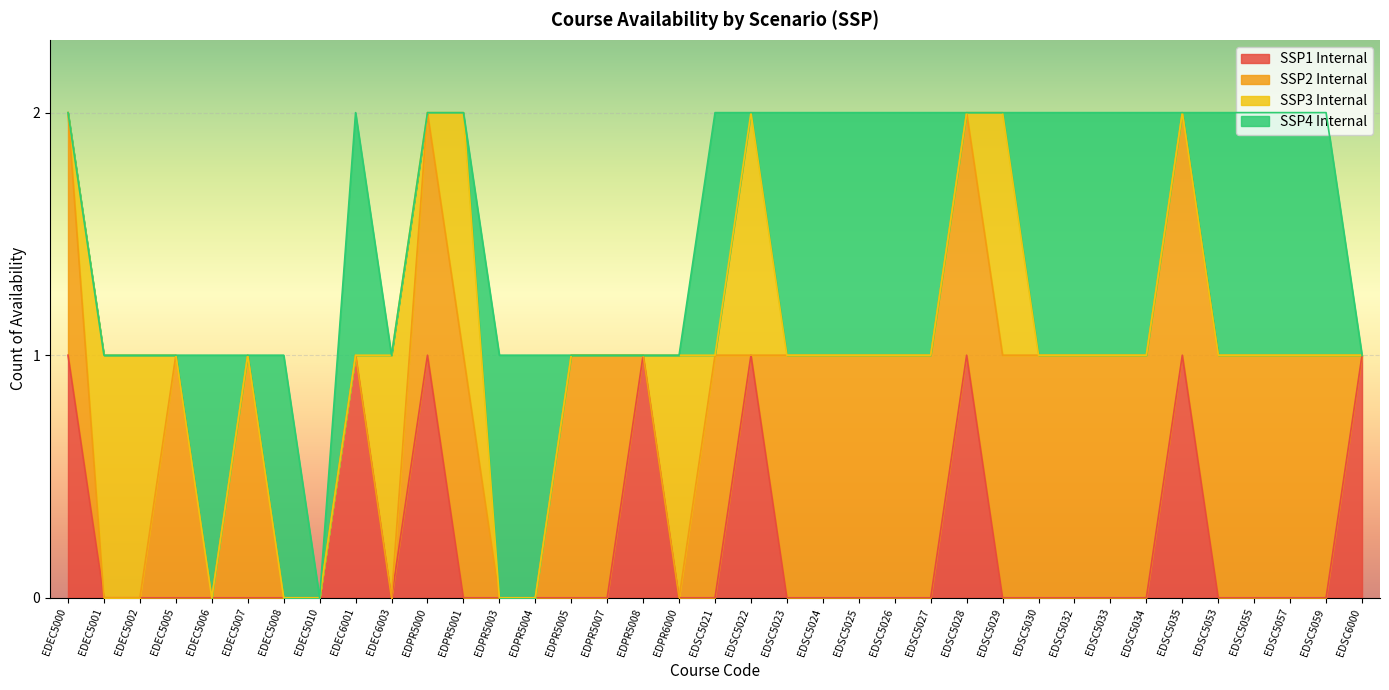

What is the spread (max minus min) of values at EDSC5030?

1